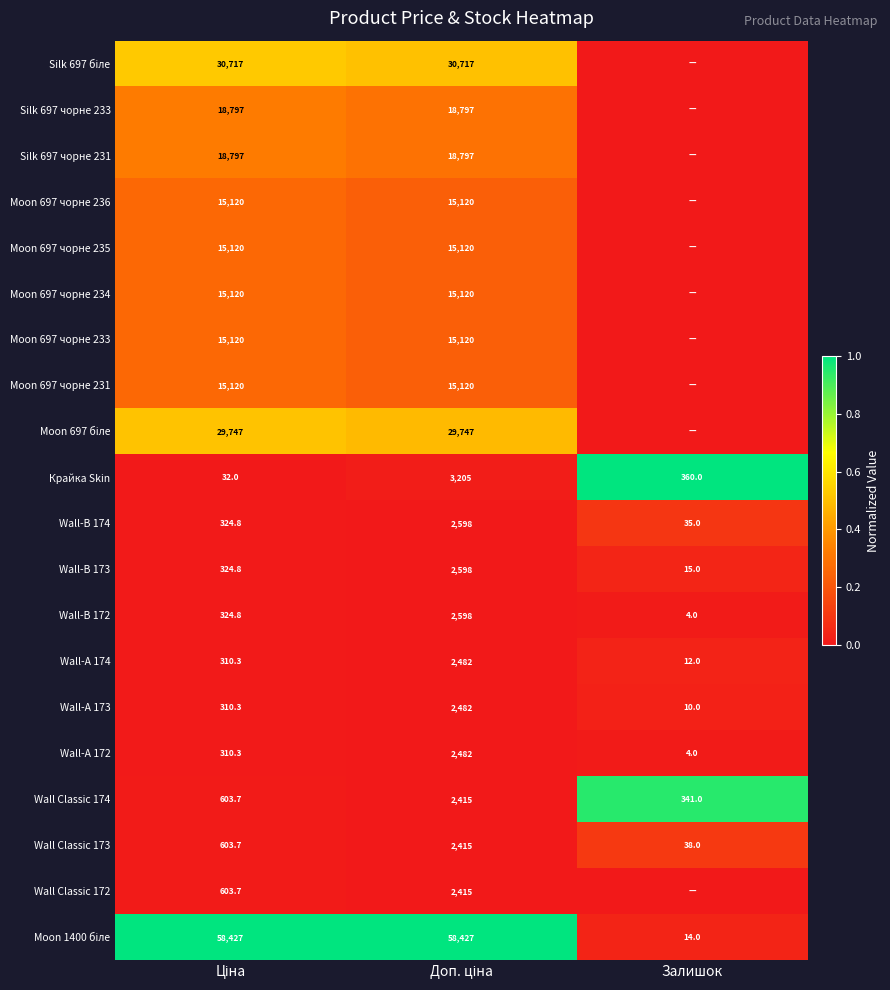

Count the number of categories in the chart.

3